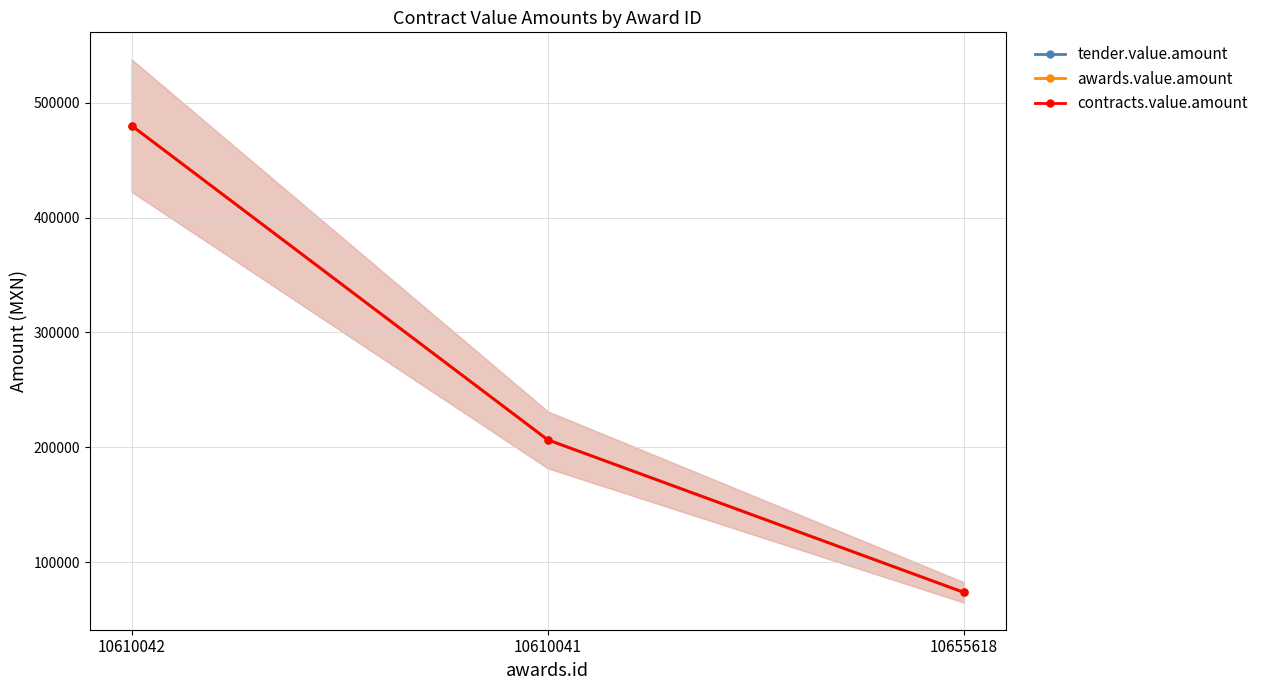

What position from the left is 10610042?

1